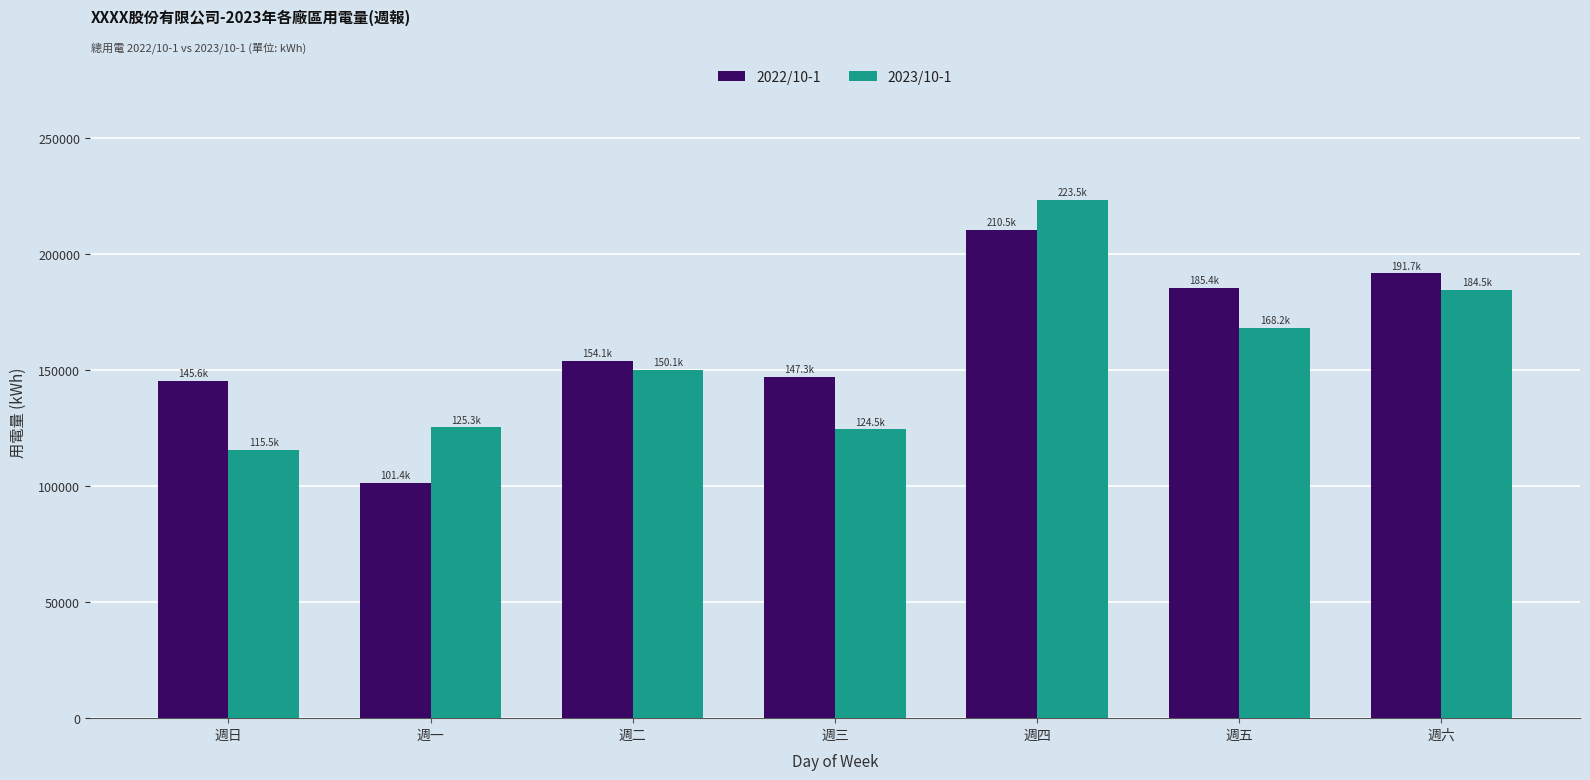

What is the total value across all series at 週日?

261081.6